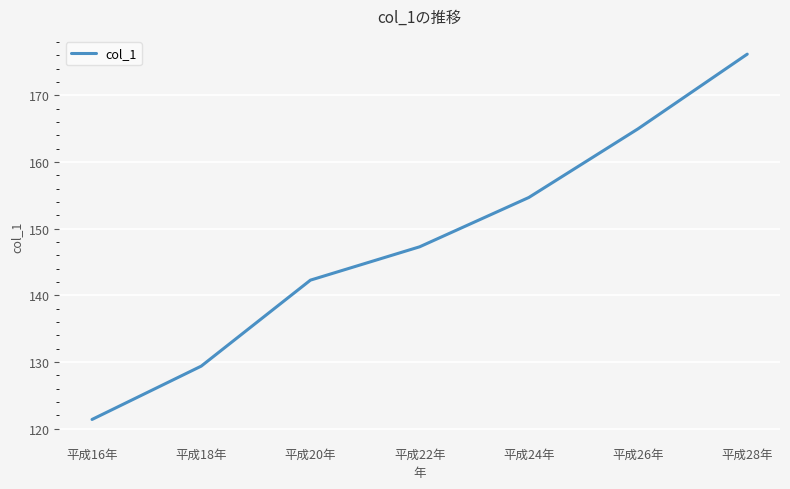

How many lines are shown in the chart?

1